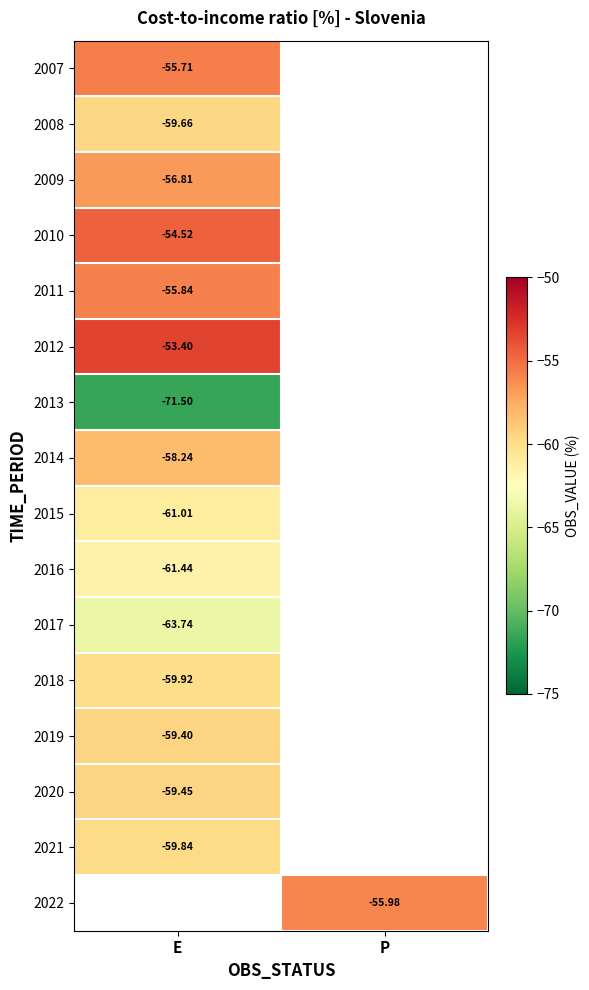

Is the value of 2018 at E greater than the value of 2009 at E?

No